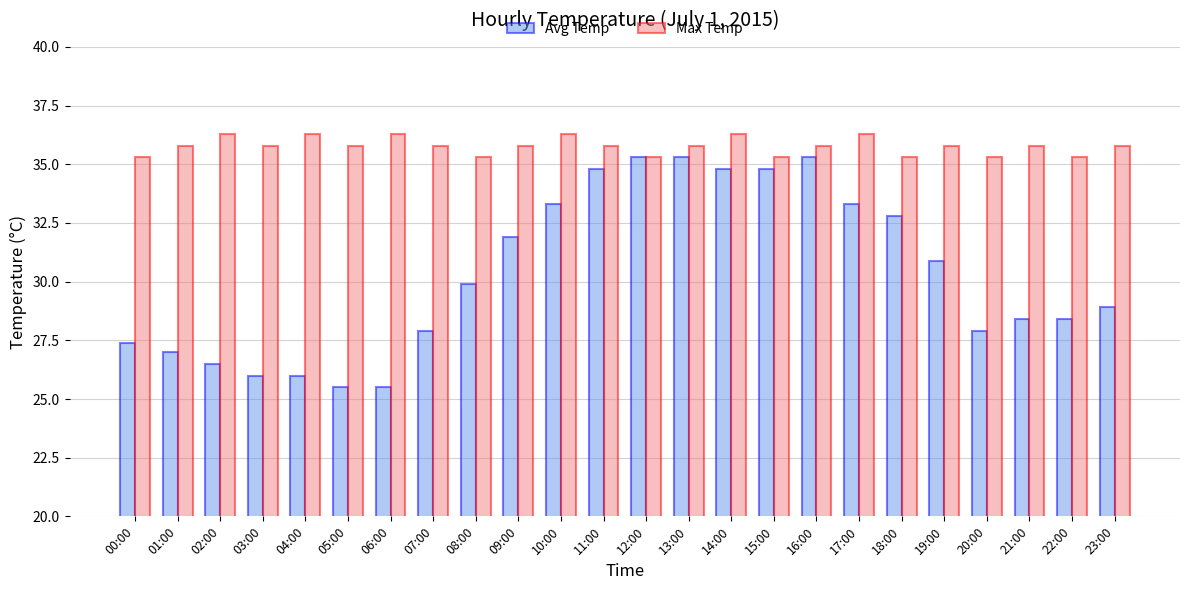

How many values in the Avg Temp series exceed 29?

12